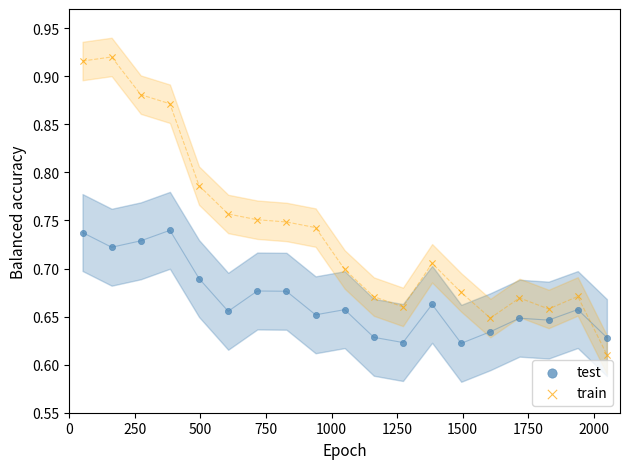

Which series reaches the minimum Y coordinate?

train